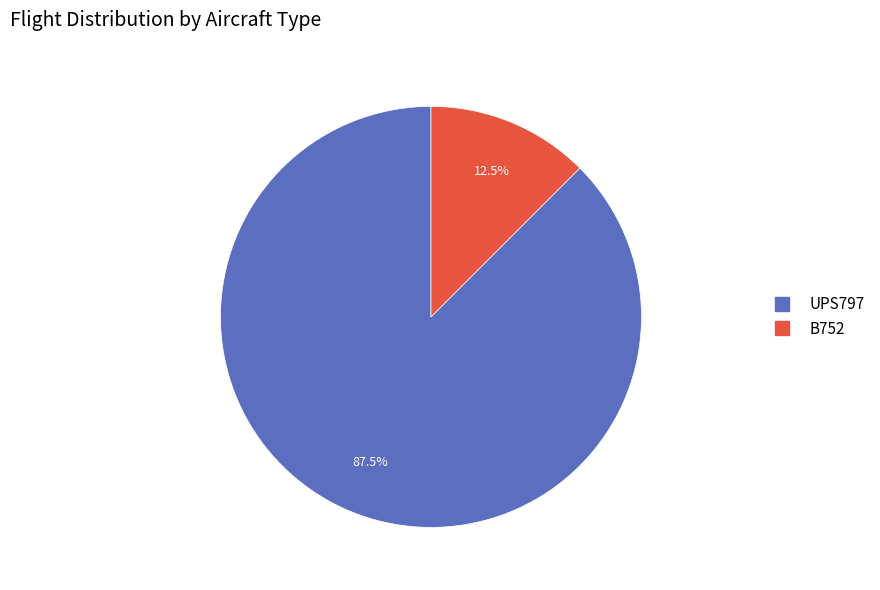

Between B752 and UPS797, which is larger?

UPS797